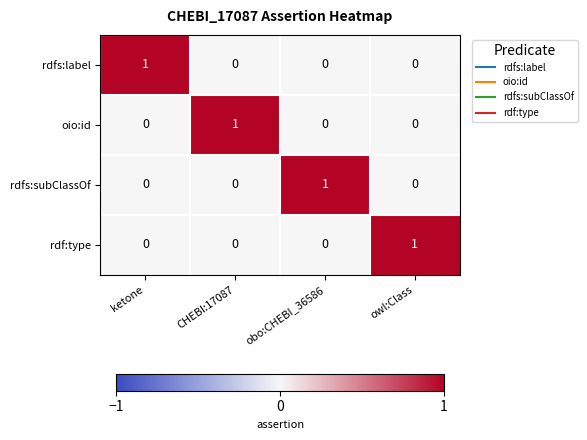

Is the value of oio:id at ketone greater than the value of rdf:type at owl:Class?

No